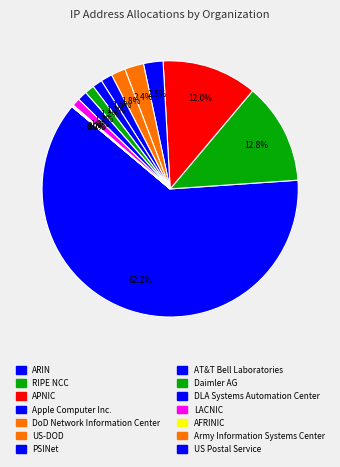

What is the change in value from AT&T Bell Laboratories to LACNIC?

-3406261